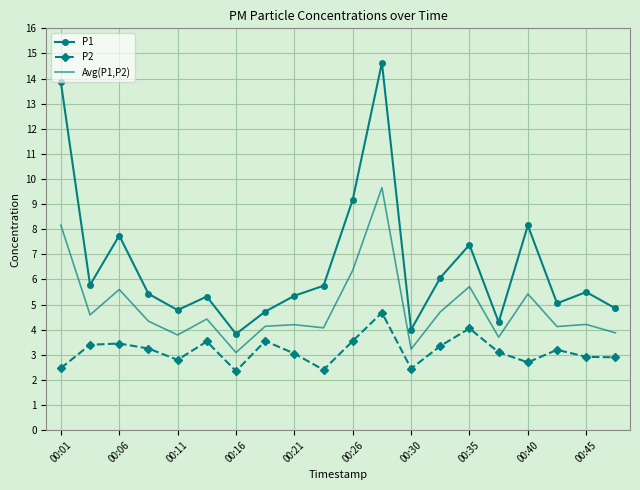

At how many categories does at least one series exceed 12?

2